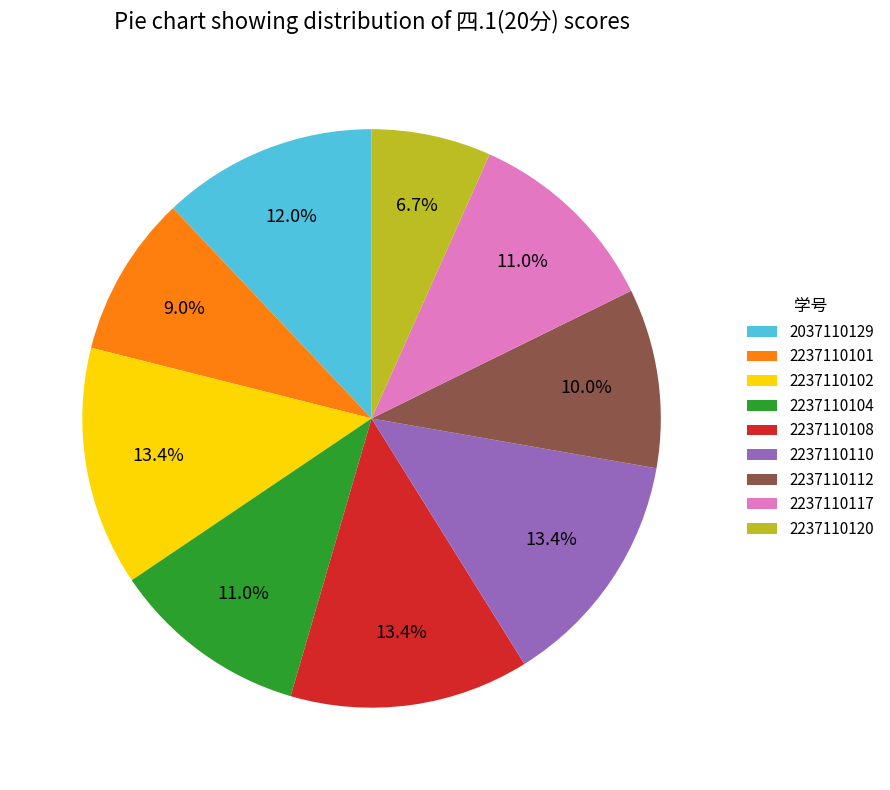

Combined, do 2237110110 and 2237110117 account for over 50%?

No